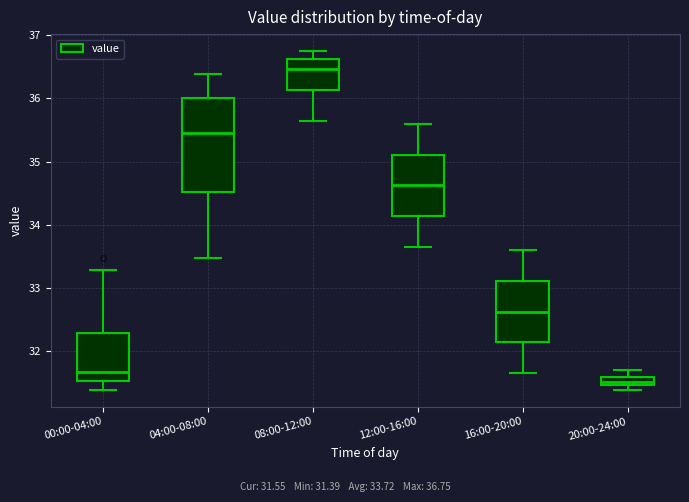

Where does the lower whisker of the box for 16:00-20:00 end on the y-axis? The values are not printed on the chart, so give them approximately, as read against the axis.

31.7